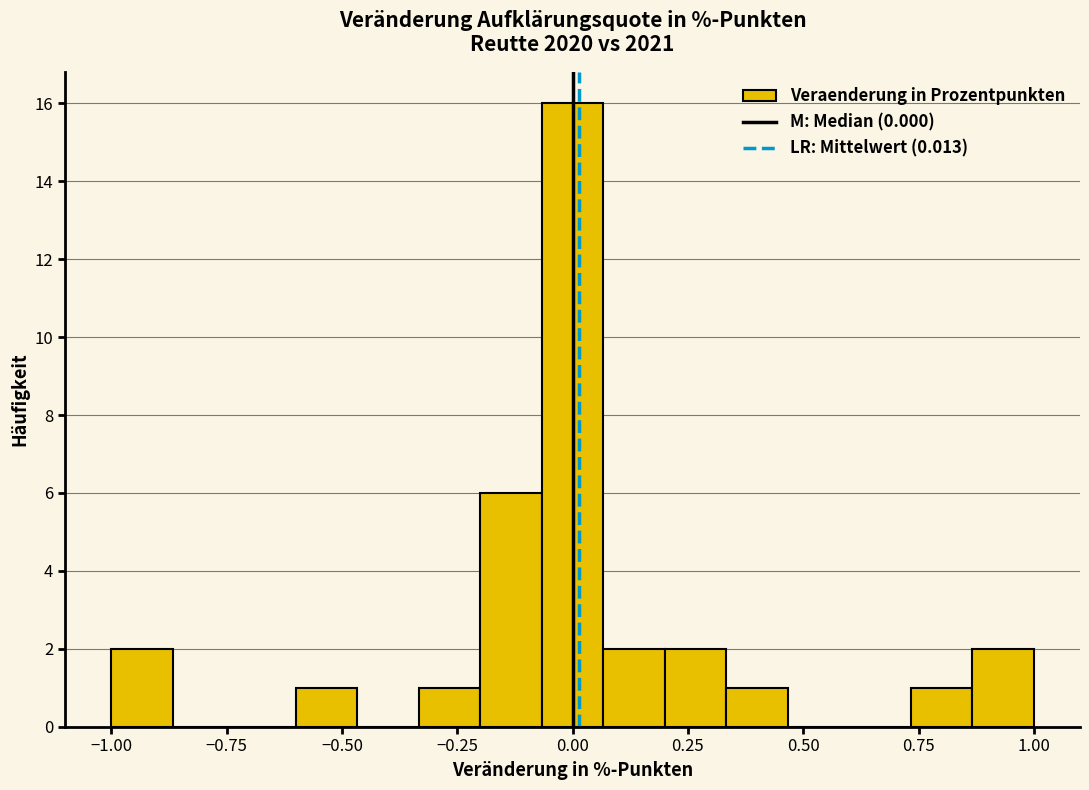

Read against the x-axis, roughly where is the centre of the tallest bar?

0.00